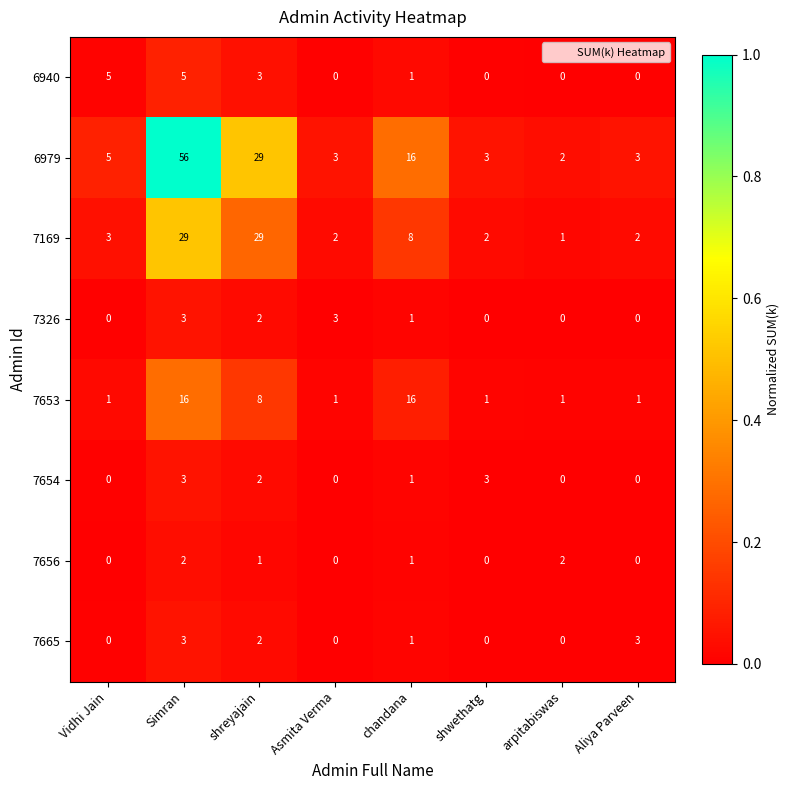

What is the total value across all series at shreyajain?

76